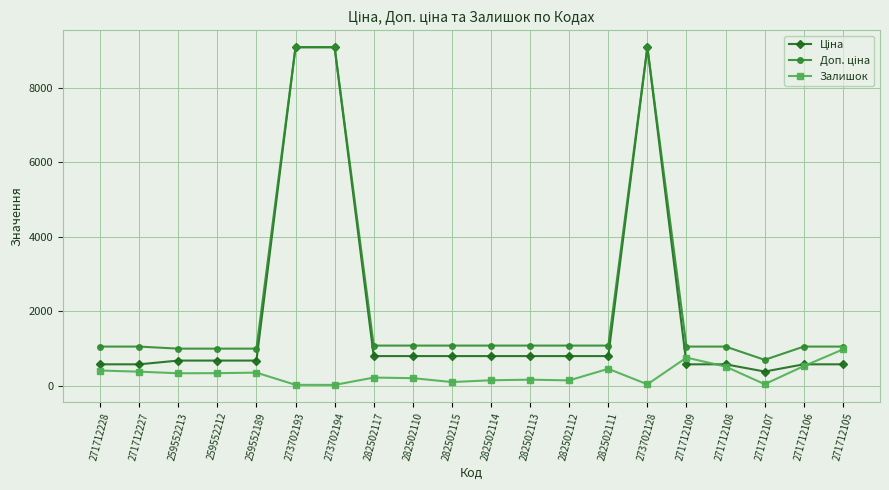

Between 271712107 and 271712105, which series saw the biggest shift?

Залишок